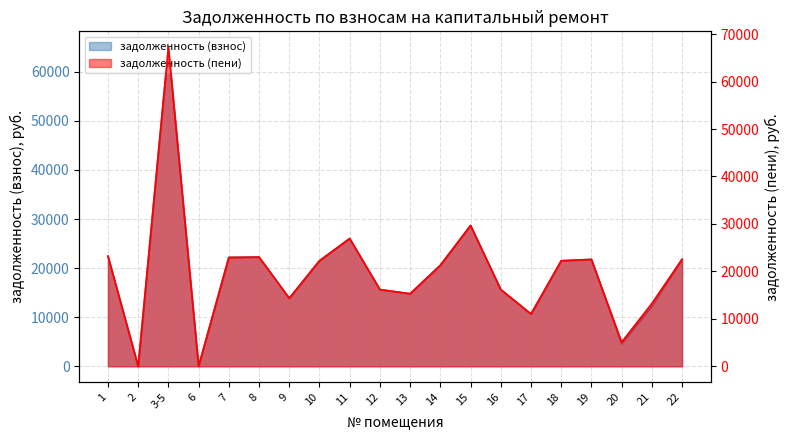

In задолженность (пени), how many points are lower than both neighbors (excluding endpoints)?

6